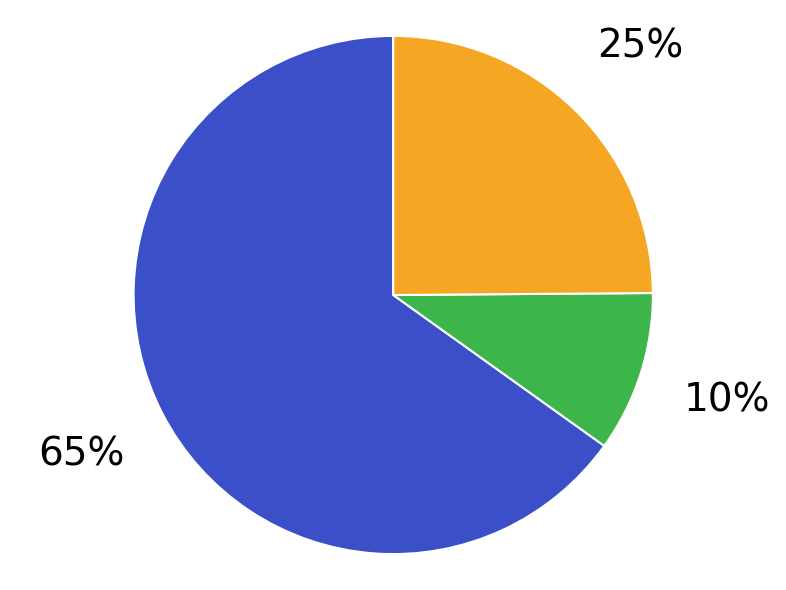

Does any single category account for the majority?

Yes